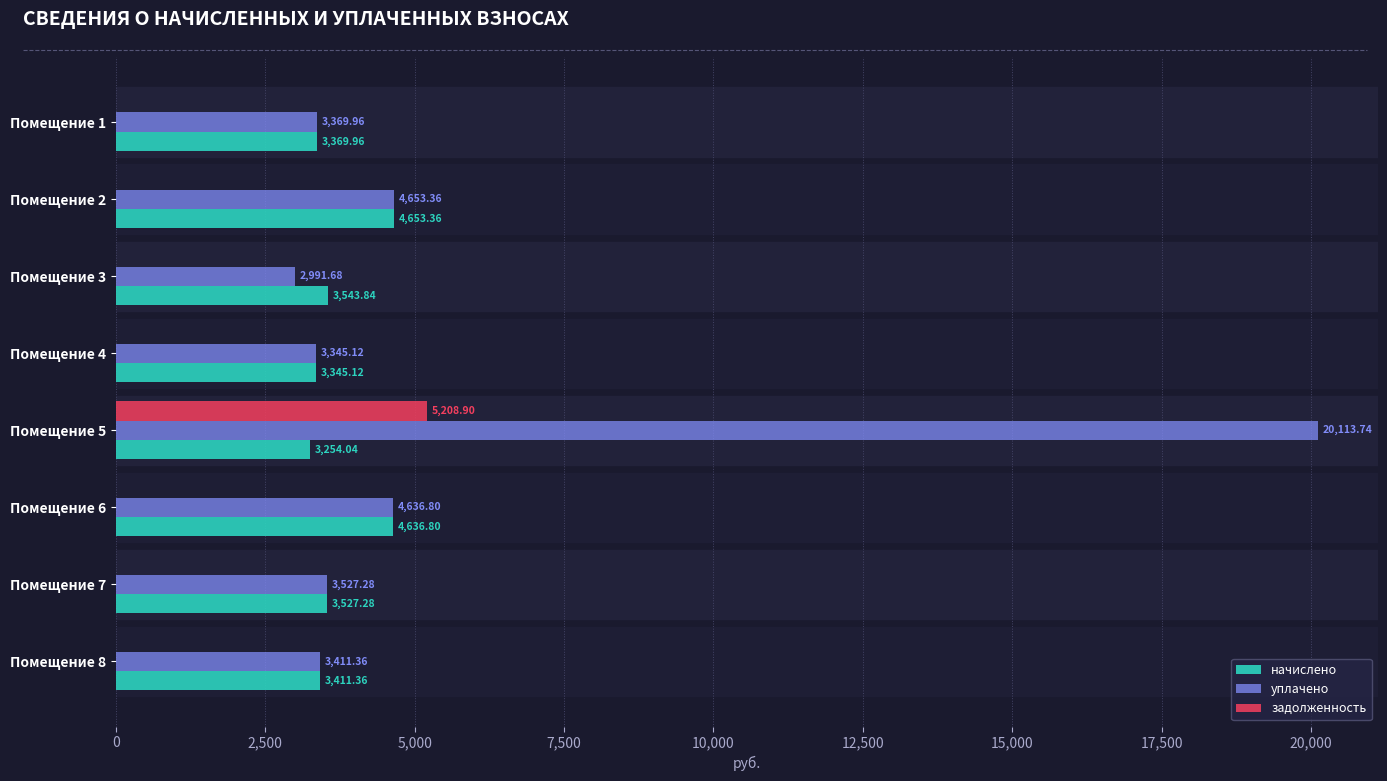

What is the total value across all series at Помещение 1?

6739.9